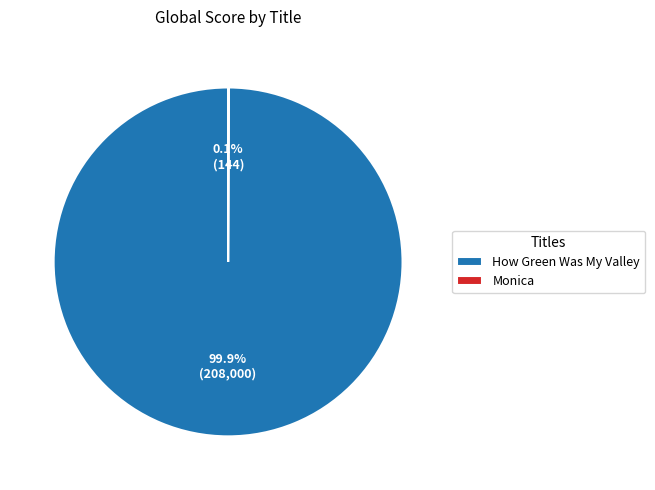

To the nearest percent, what is the average slice percentage?

50%